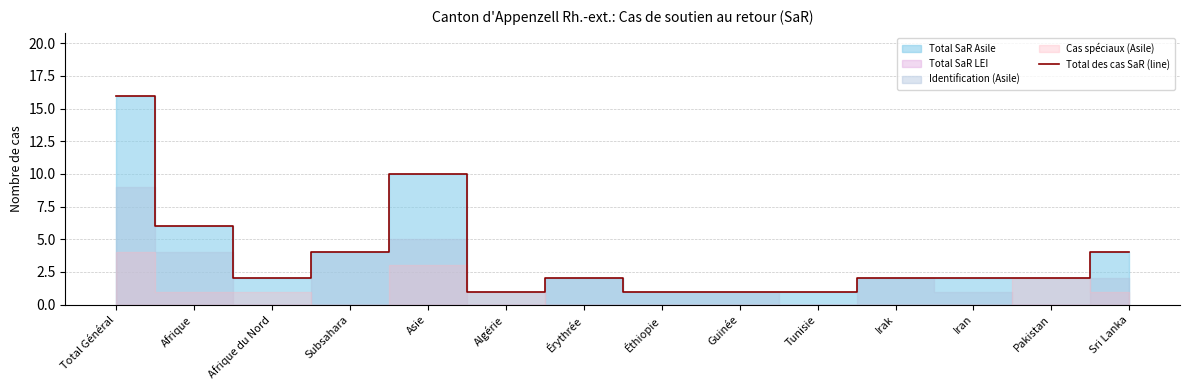

How many data points are less than 2?

4